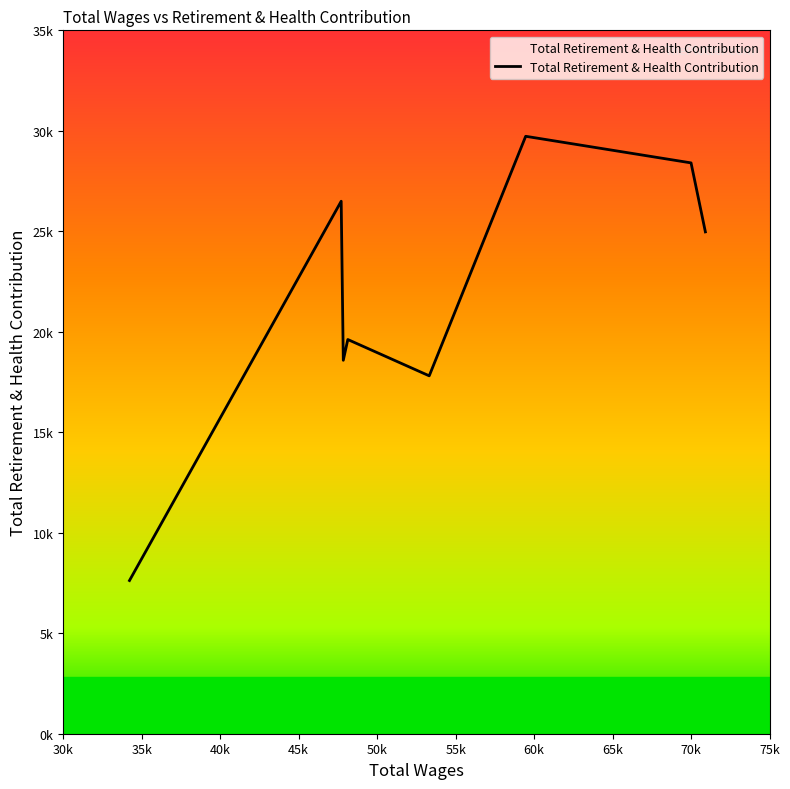

Does the chart have visible grid lines?

No